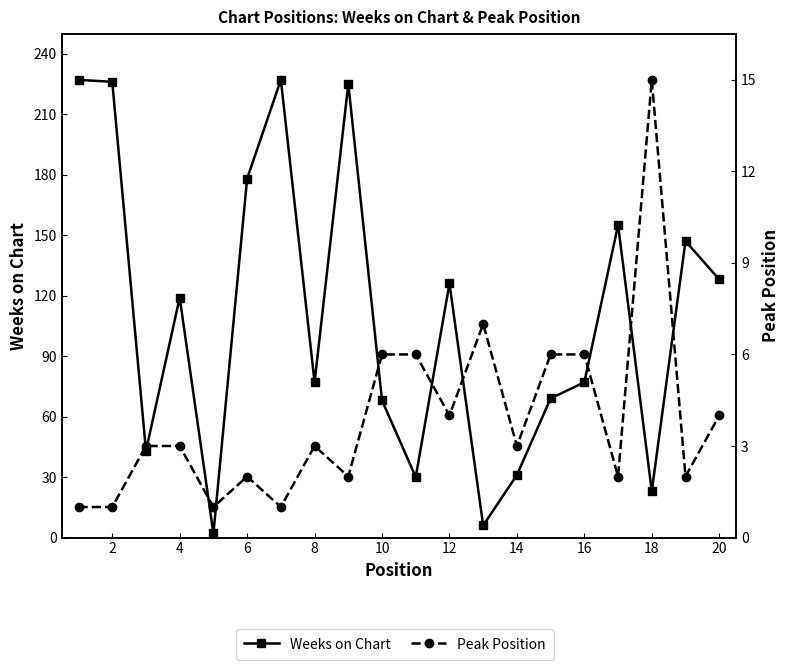

How many values in the Weeks on Chart series are below 119?

10